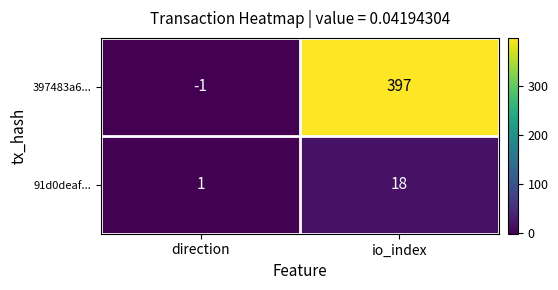

At which category is the sum across all series the highest?

io_index